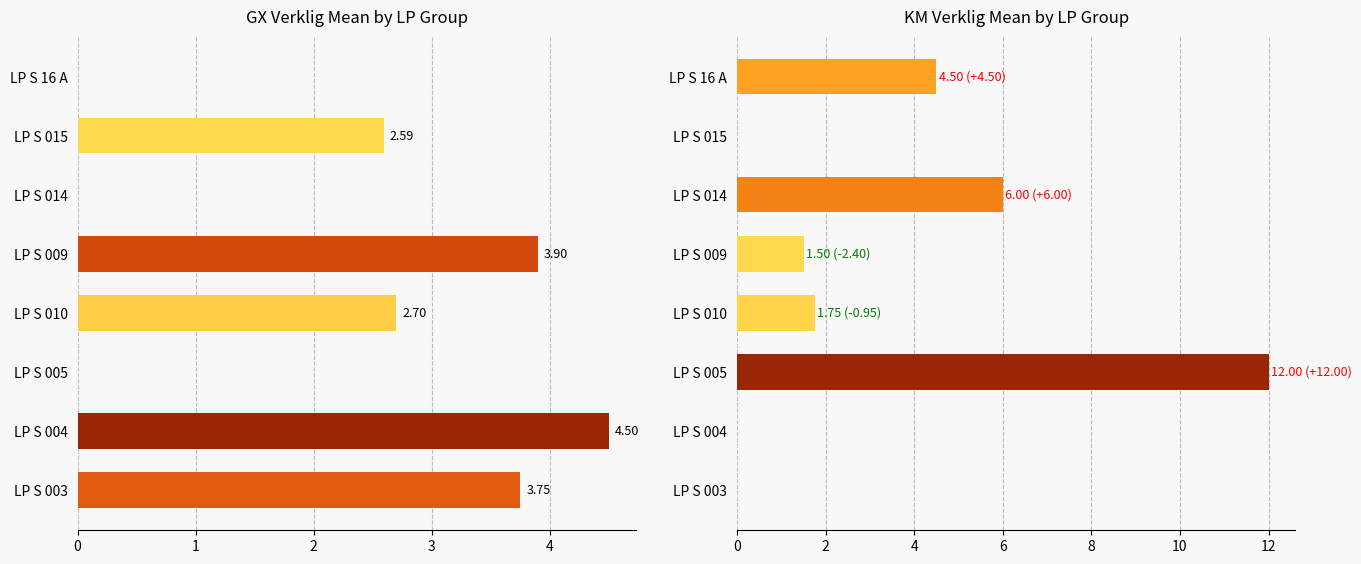

Rank the categories by KM value from lowest to highest.

LP S 003, LP S 004, LP S 015, LP S 009, LP S 010, LP S 16 A, LP S 014, LP S 005